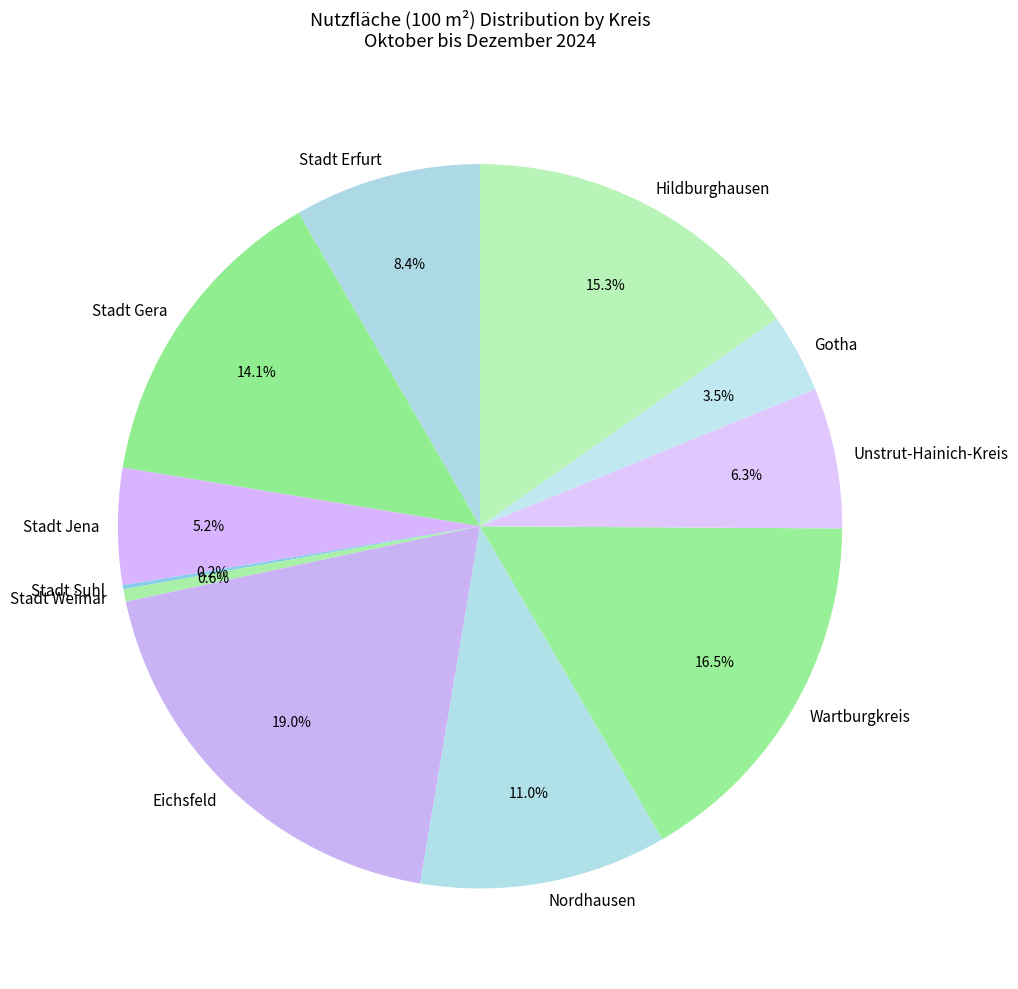

Approximately how many times larger is the value at Stadt Gera compared to Stadt Weimar?

25.3